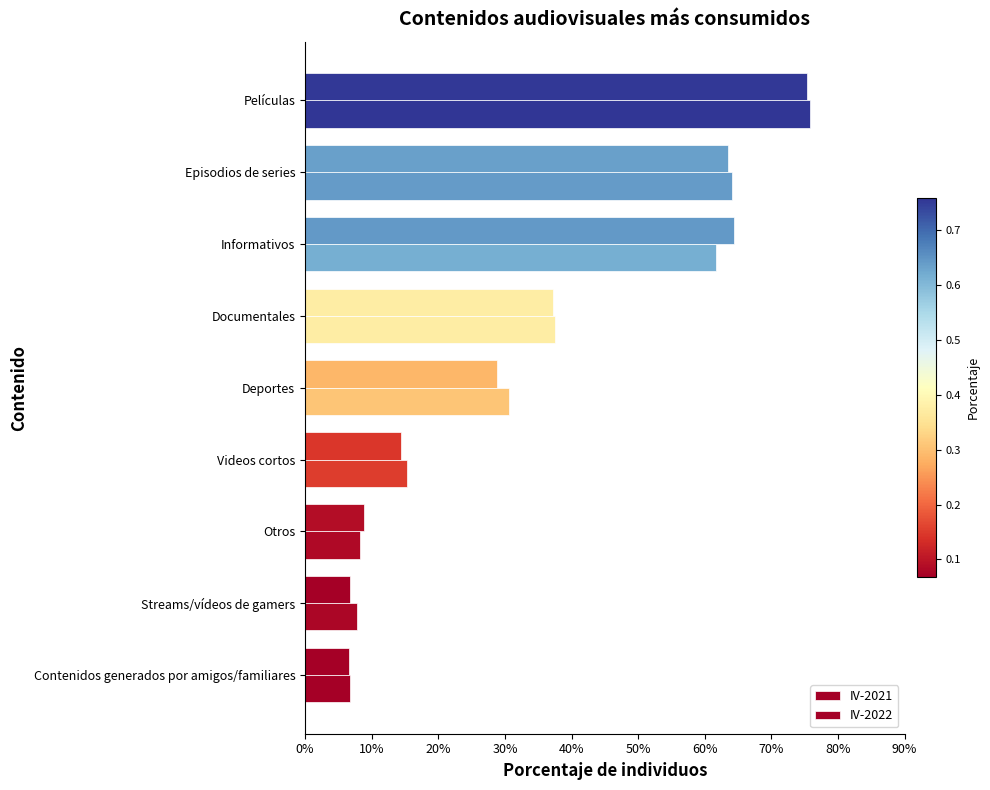

List the series in order of their overall mean, lowest first.

IV-2021, IV-2022